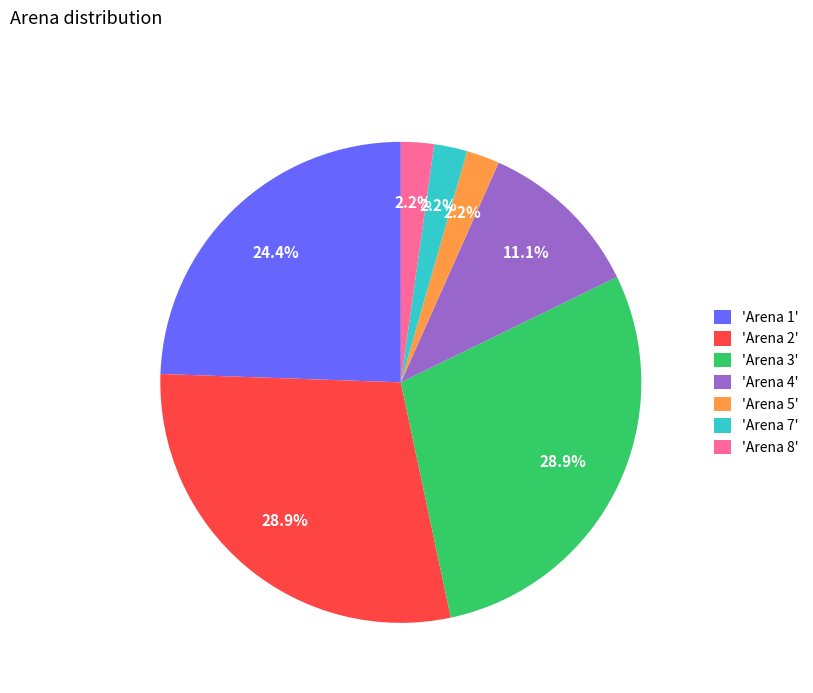

Which has a higher value, 'Arena 5' or 'Arena 4'?

'Arena 4'